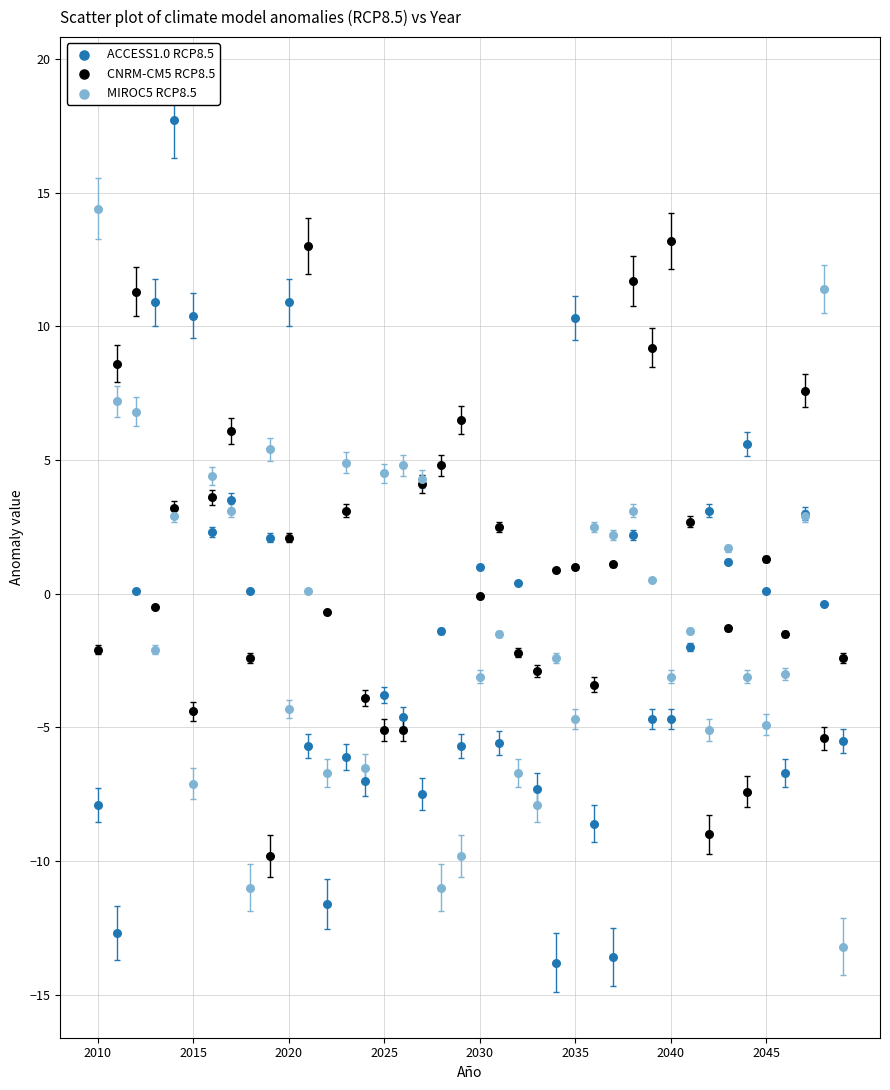

Which series has the widest spread of Y values?

ACCESS1.0 RCP8.5